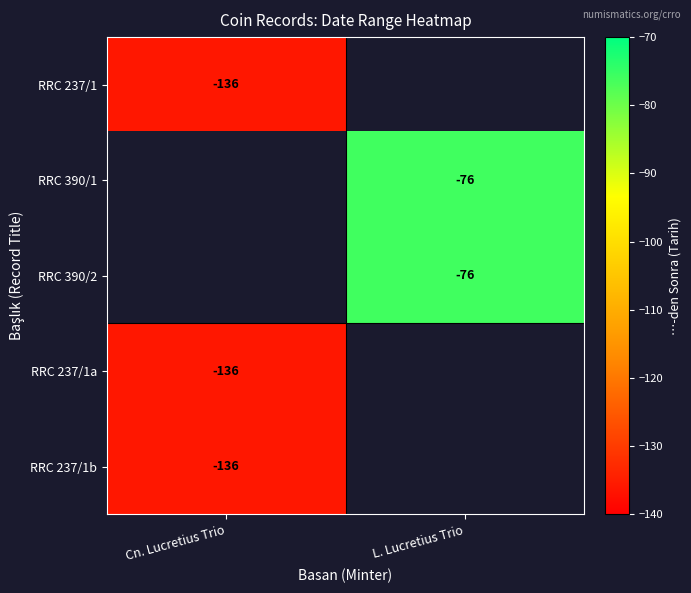

The RRC 237/1a series shows -213 at Cn. Lucretius Trio. True or false?

False